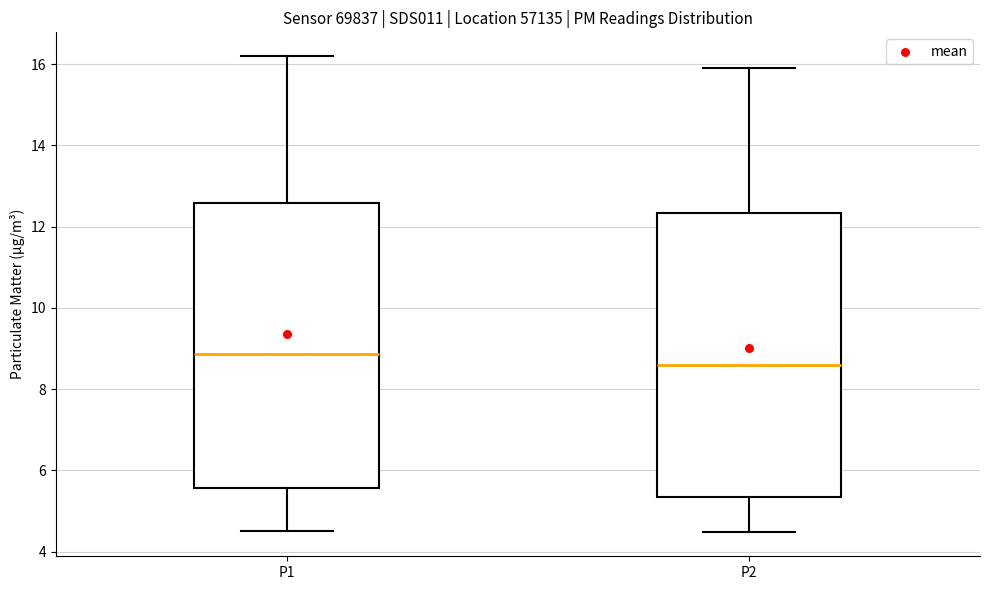

Which box has the lowest median line?

P2